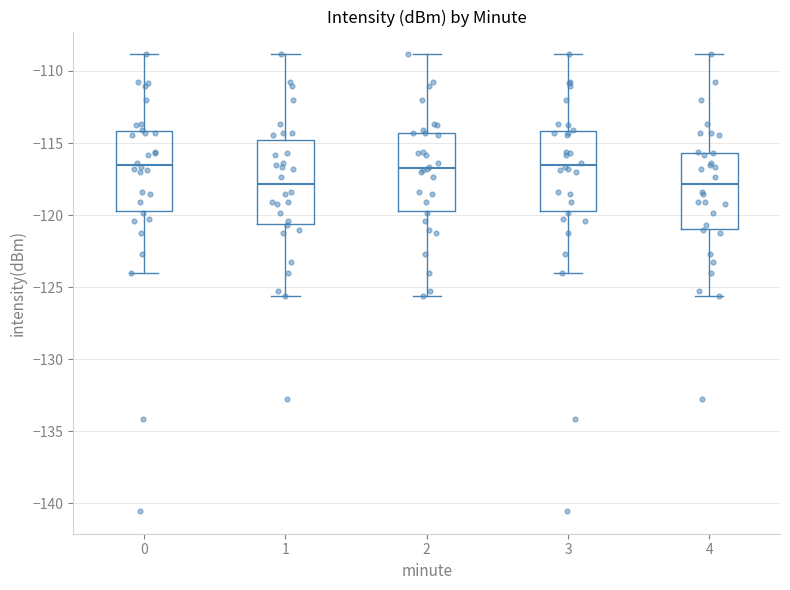

Reading left to right, transcribe this box plot: for each box, give where its median line is, the range the box spans, and where its two whiskers end, as read against the y-axis. The values are not printed on the chart, so give them approximately, as read against the axis.

0: median -116.5, box -119.5 to -114.0, whiskers -124.0 to -109.0
1: median -118.0, box -120.5 to -115.0, whiskers -125.5 to -109.0
2: median -116.5, box -119.5 to -114.5, whiskers -125.5 to -109.0
3: median -116.5, box -119.5 to -114.0, whiskers -124.0 to -109.0
4: median -118.0, box -121.0 to -115.5, whiskers -125.5 to -109.0